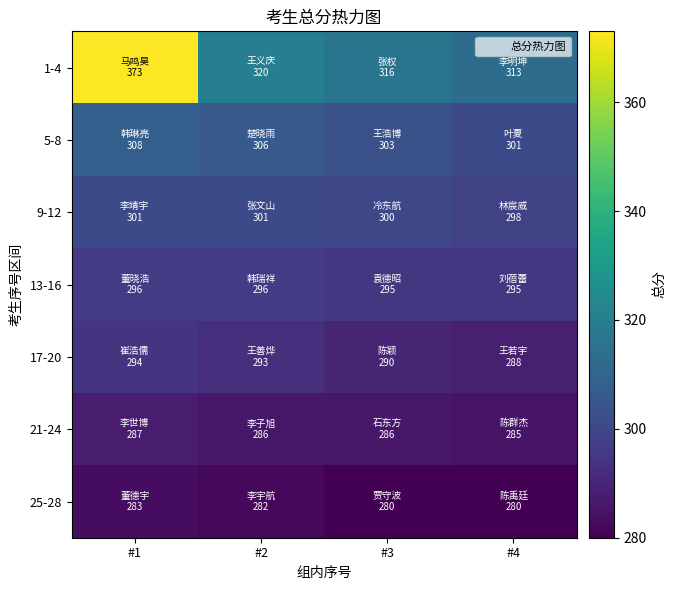

Which has a higher value, #2 or #3?

#2